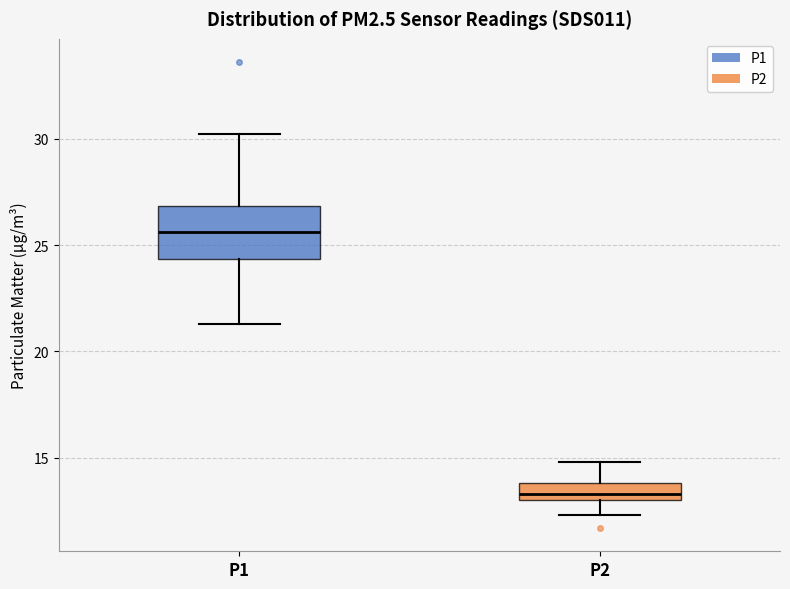

Which box has the lowest median line?

P2